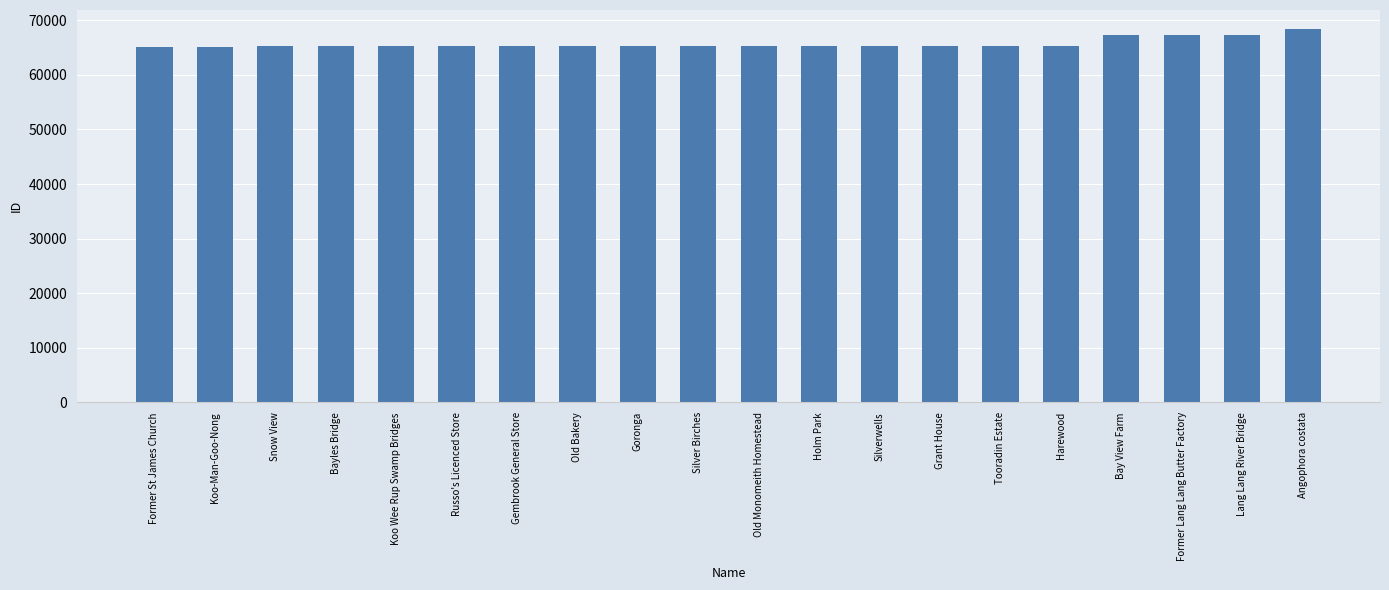

What value does the data have at Goronga, to the nearest 10?

65300